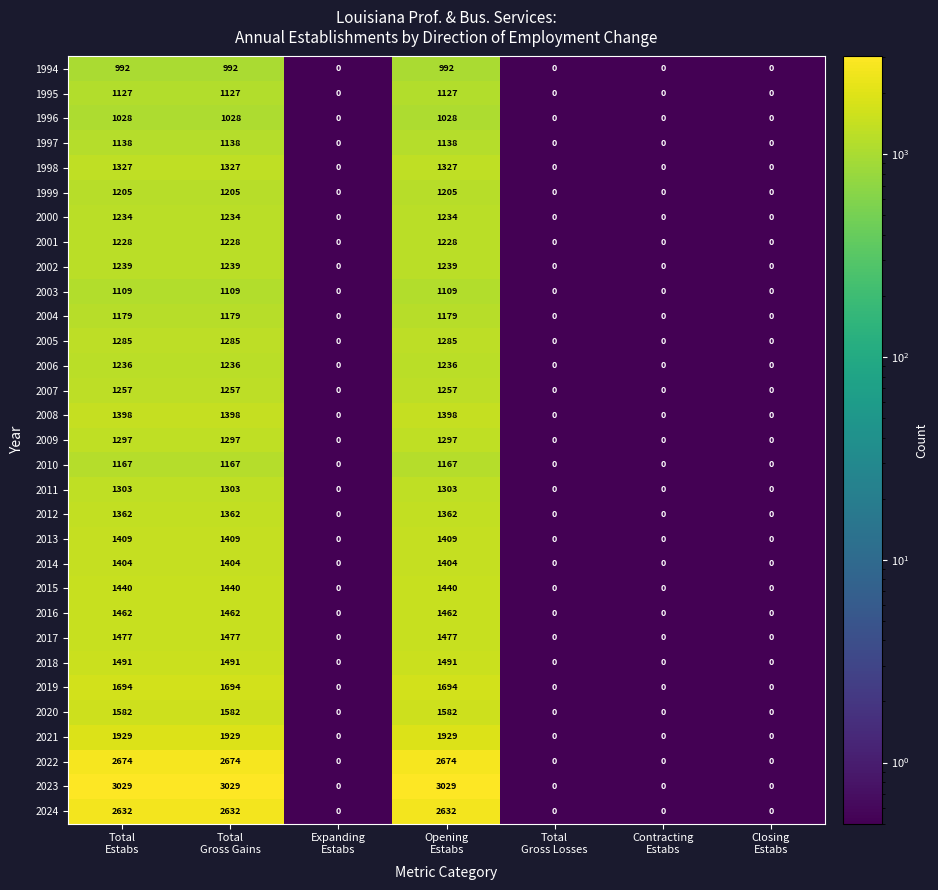

Which series has the largest total across all categories?

2023